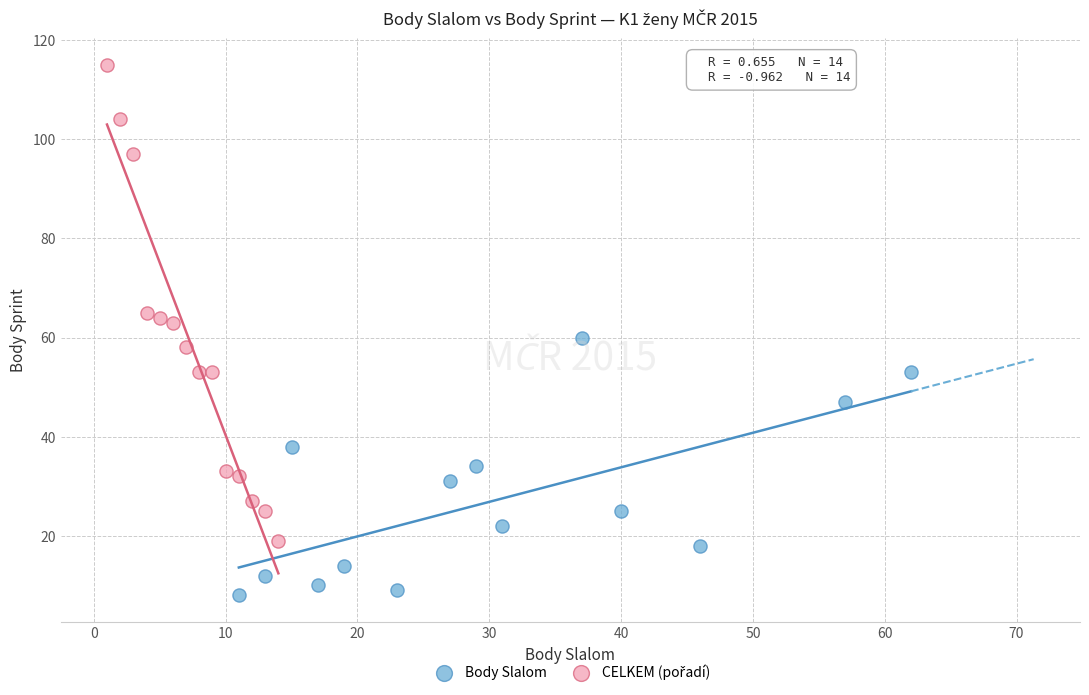

Which series reaches the minimum Y coordinate?

Body Slalom